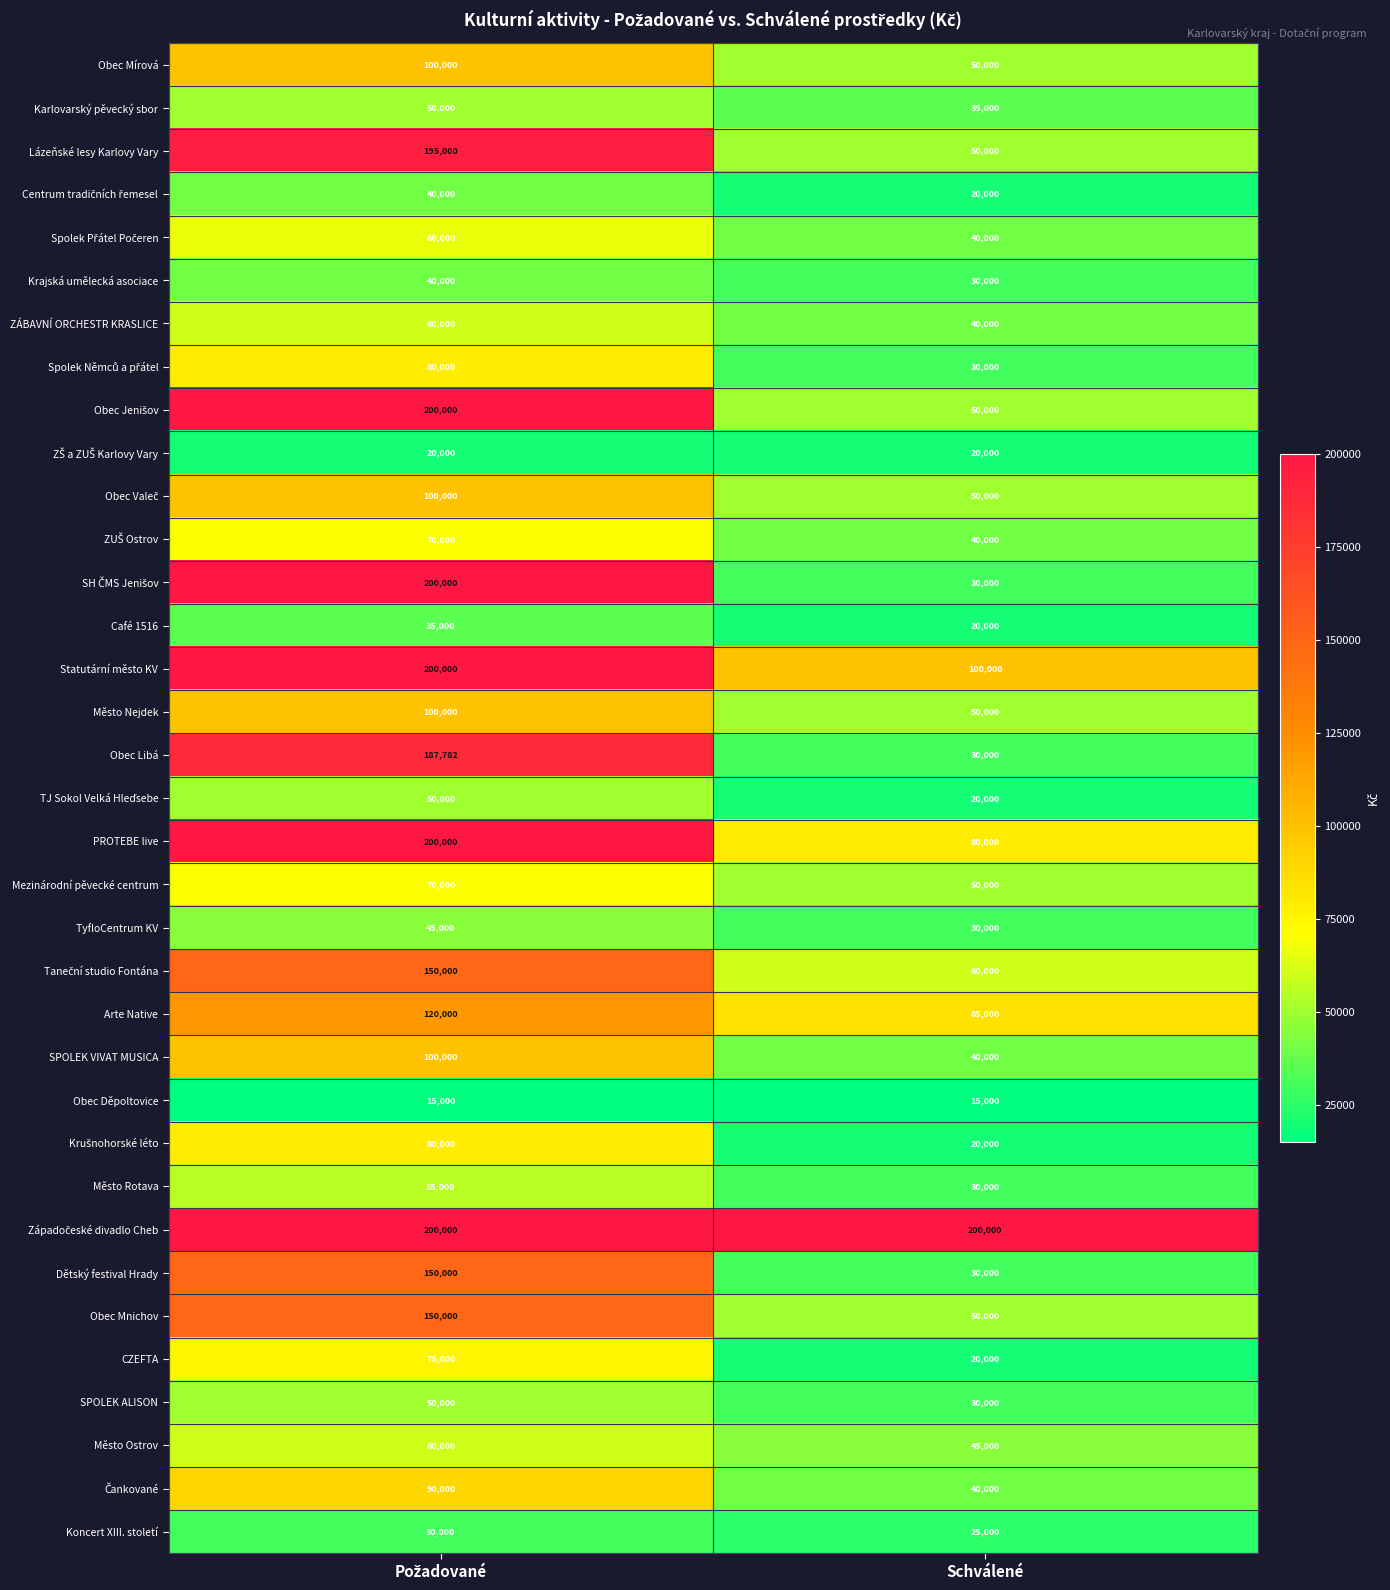

What is the lowest value of the Café 1516 series?

20000